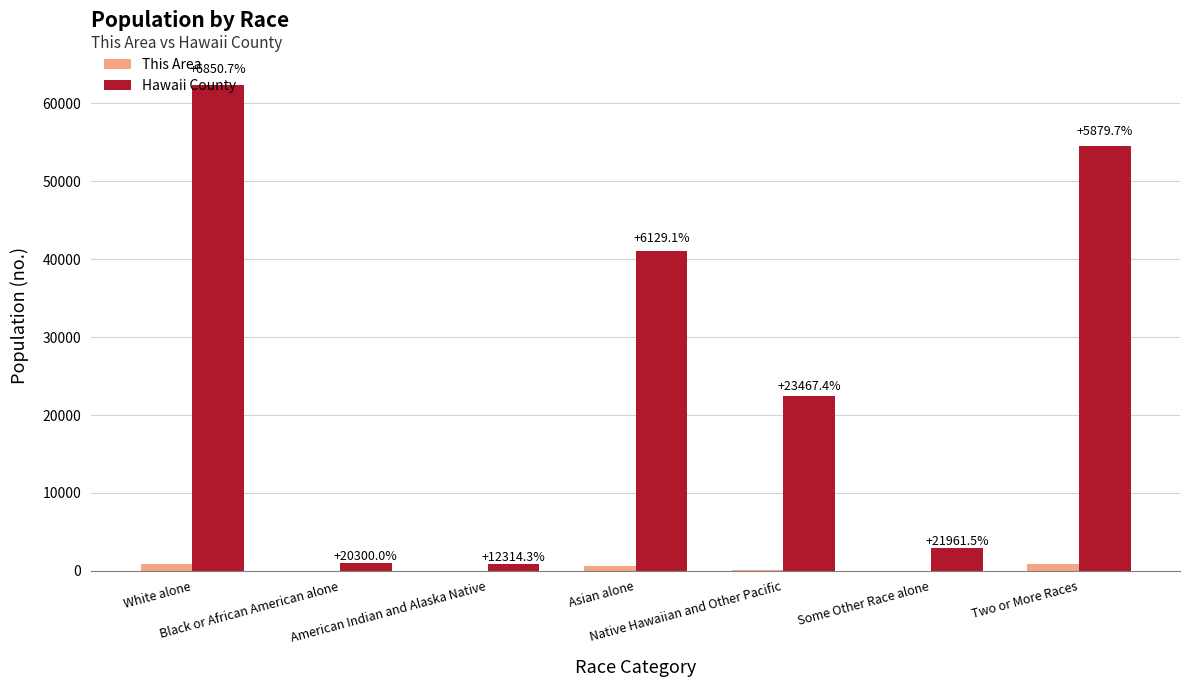

What are all the series names shown in the legend?

This Area, Hawaii County